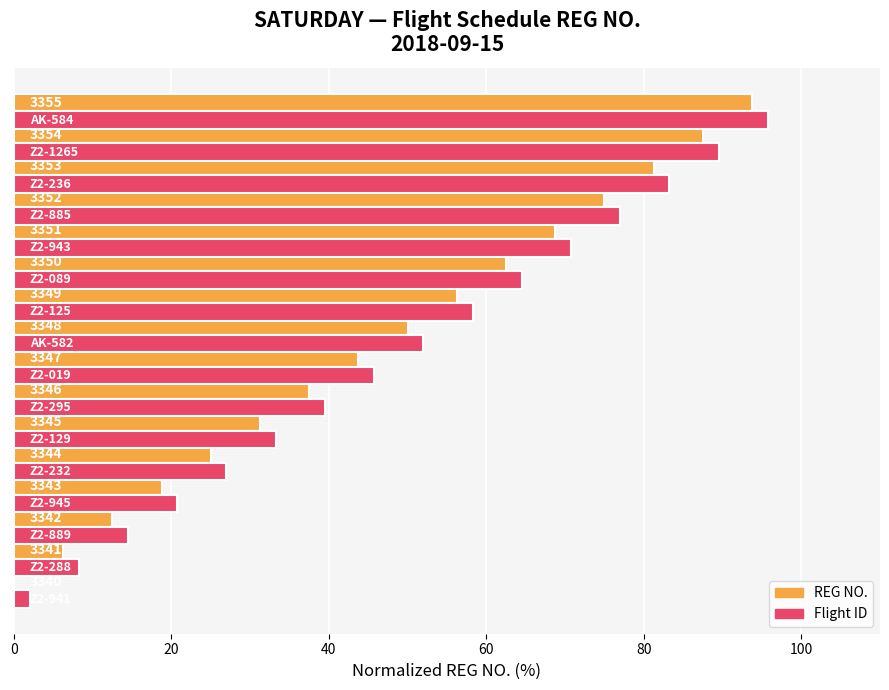

Count the number of data series in this chart.

2